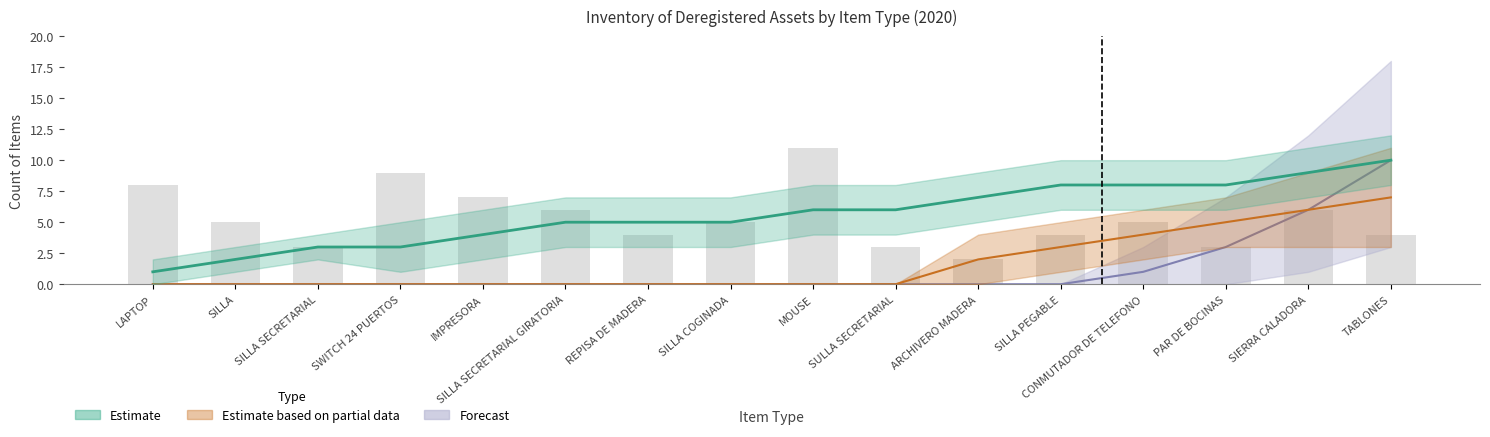

What is the highest value of the Estimate based on partial data series?

7